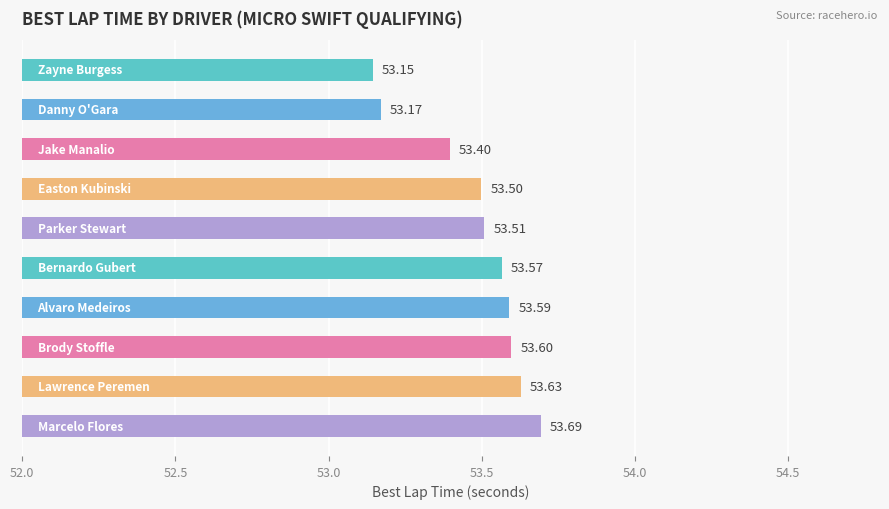

What is the average value?

53.5